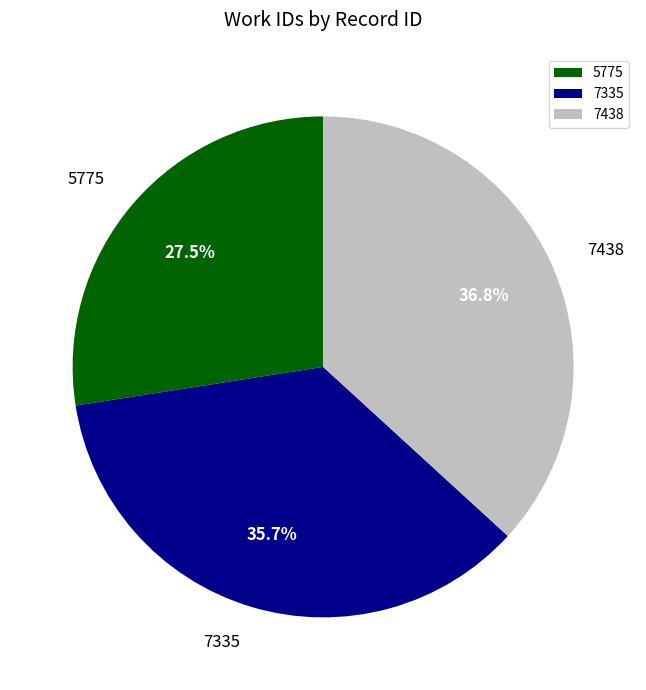

Which category has the biggest portion of the pie?

7438